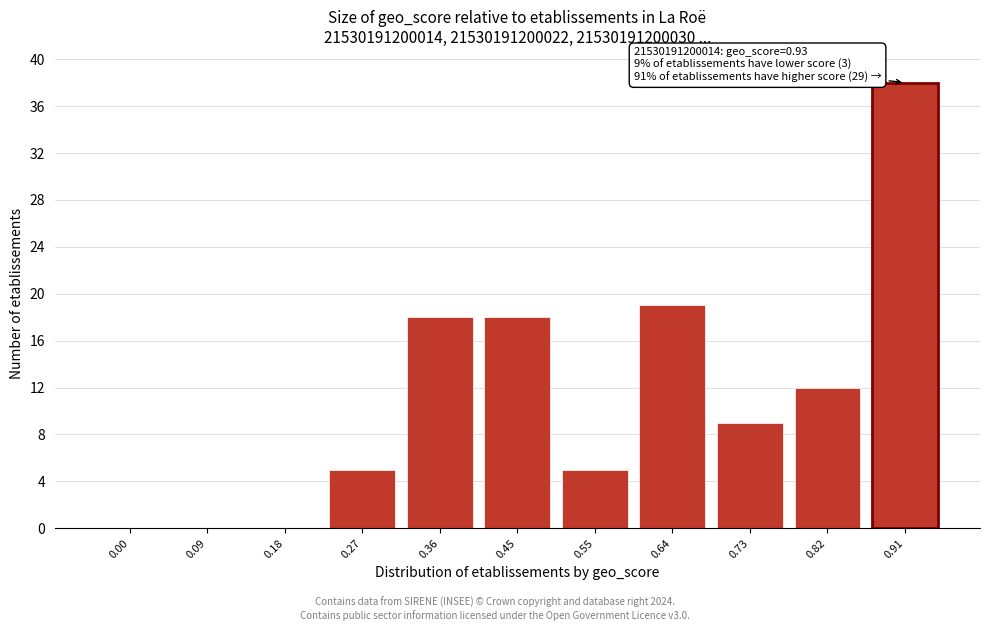

Reading left to right, extract all data points from this chart.

0.00=0	0.09=0	0.18=0	0.27=5	0.36=18	0.45=18	0.55=5	0.64=19	0.73=9	0.82=12	0.91=38